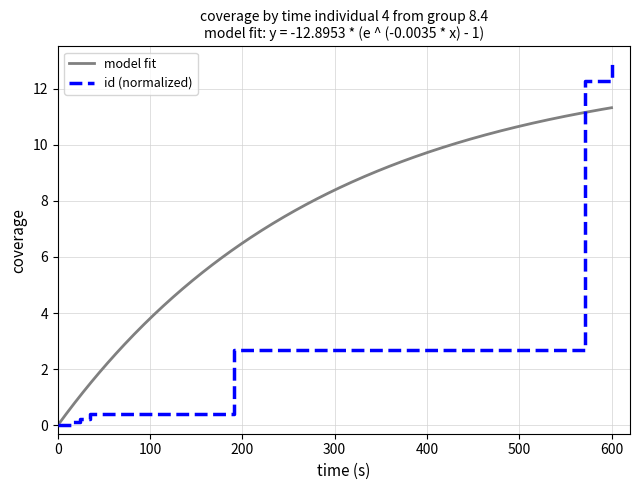

What is the sum of all values?

31.5